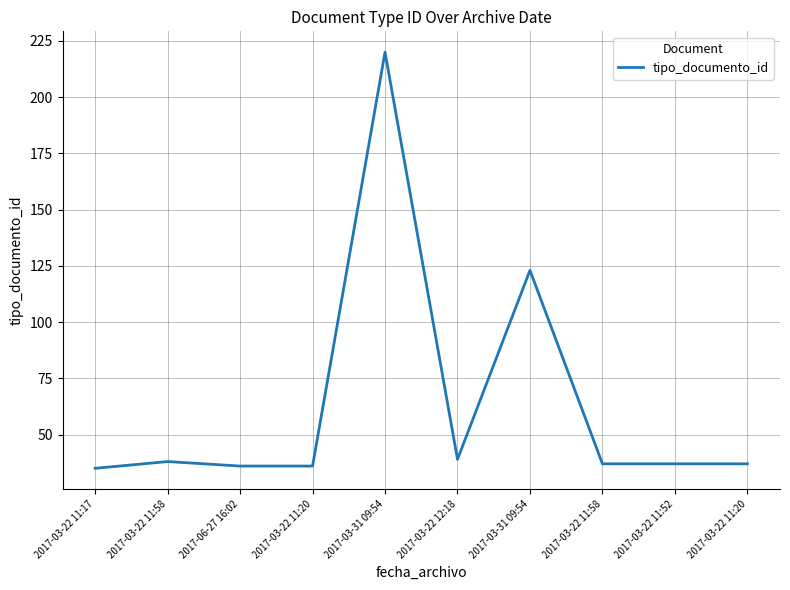

Is this an area chart (filled region under the line)?

No